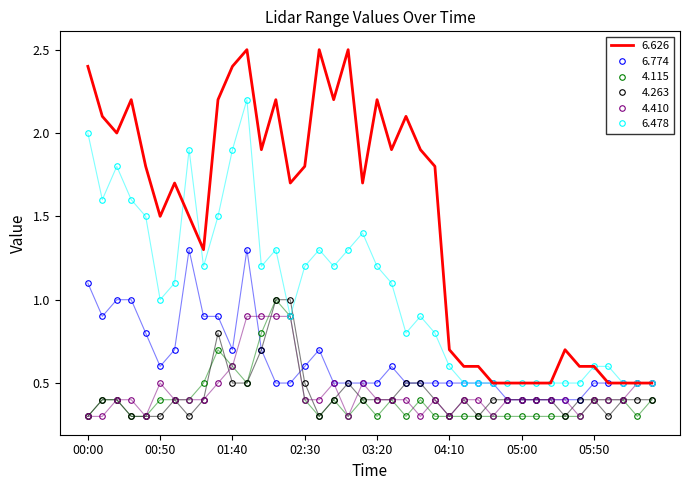

True or false: 4.263 and 6.478 intersect in this chart.

True